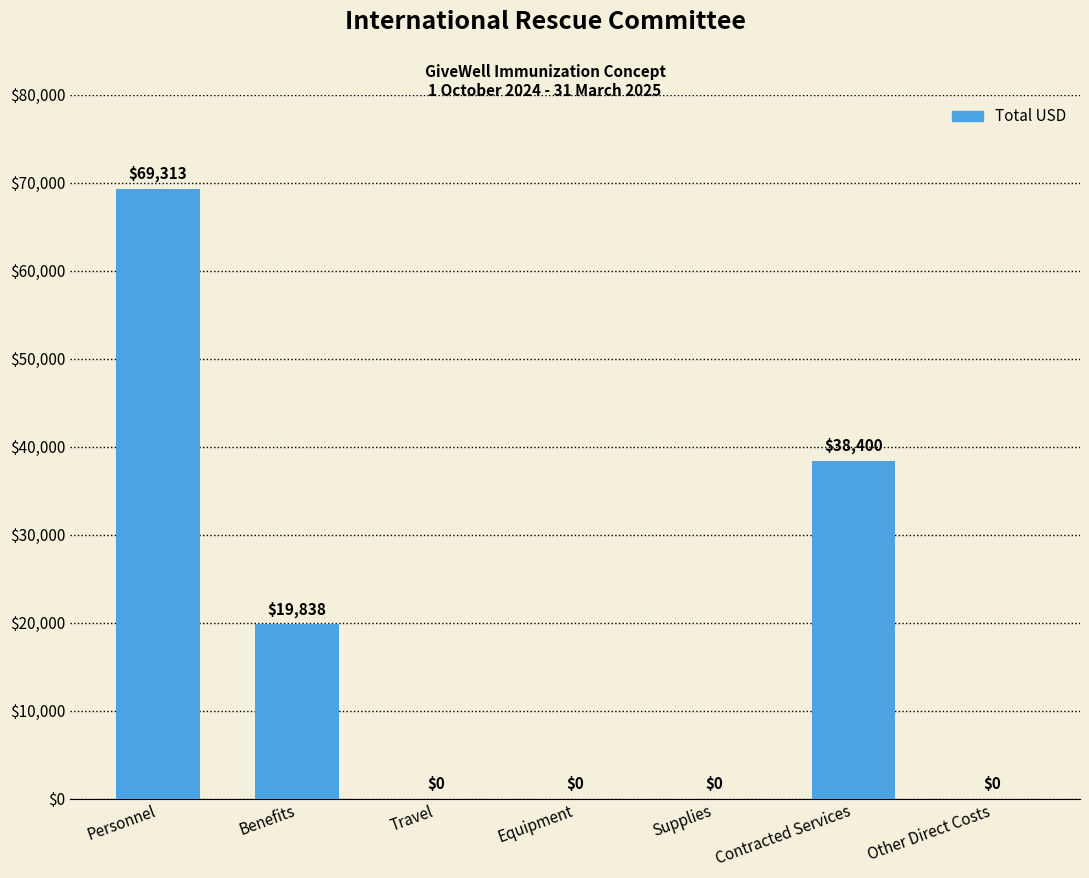

How many data points does each series have?

7